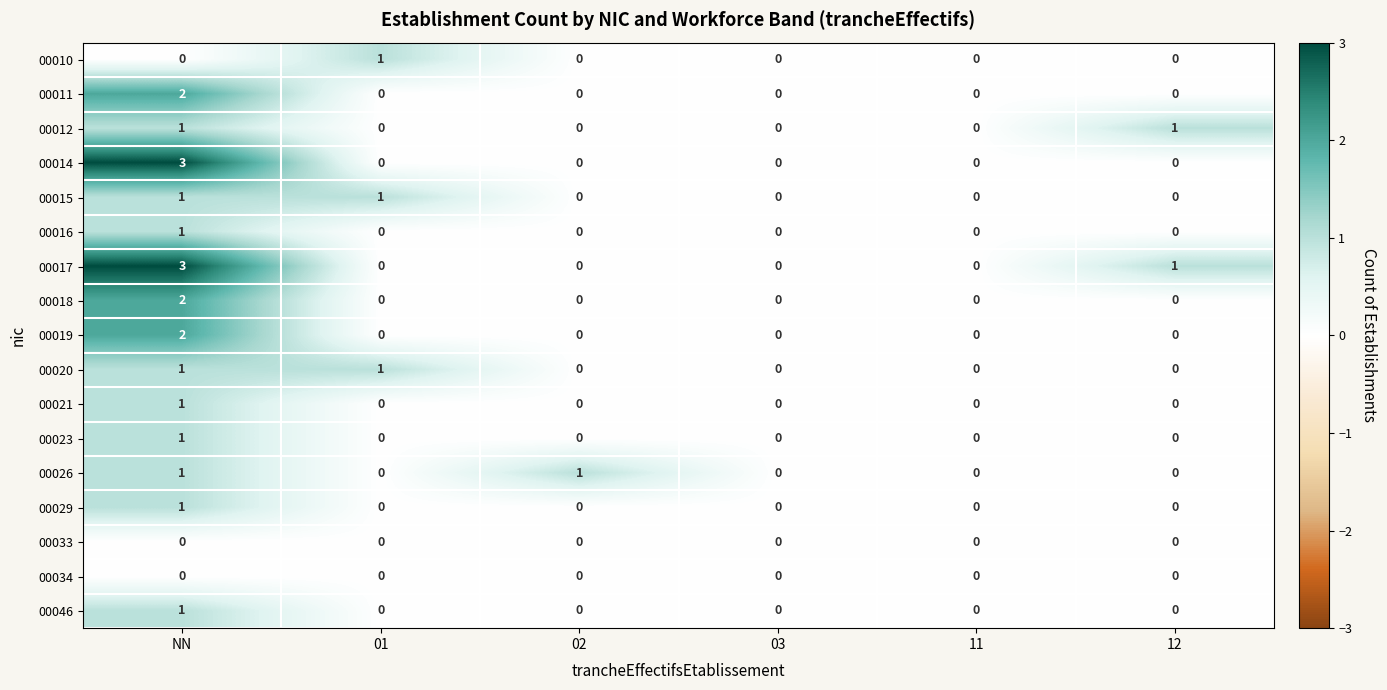

How many 00012 values are between 0 and 1?

6